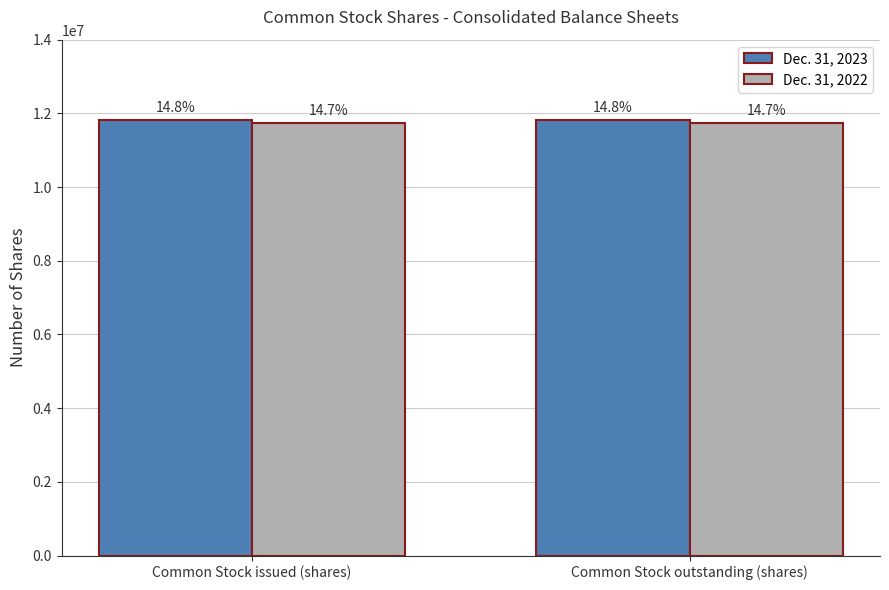

What are all the series names shown in the legend?

Dec. 31, 2023, Dec. 31, 2022